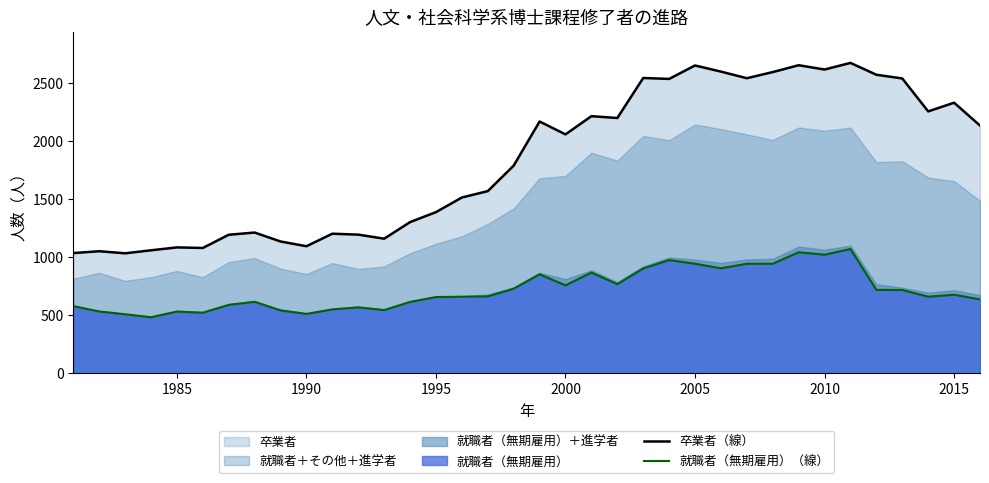

True or false: 卒業者（線） and 就職者（無期雇用）（線） intersect in this chart.

False